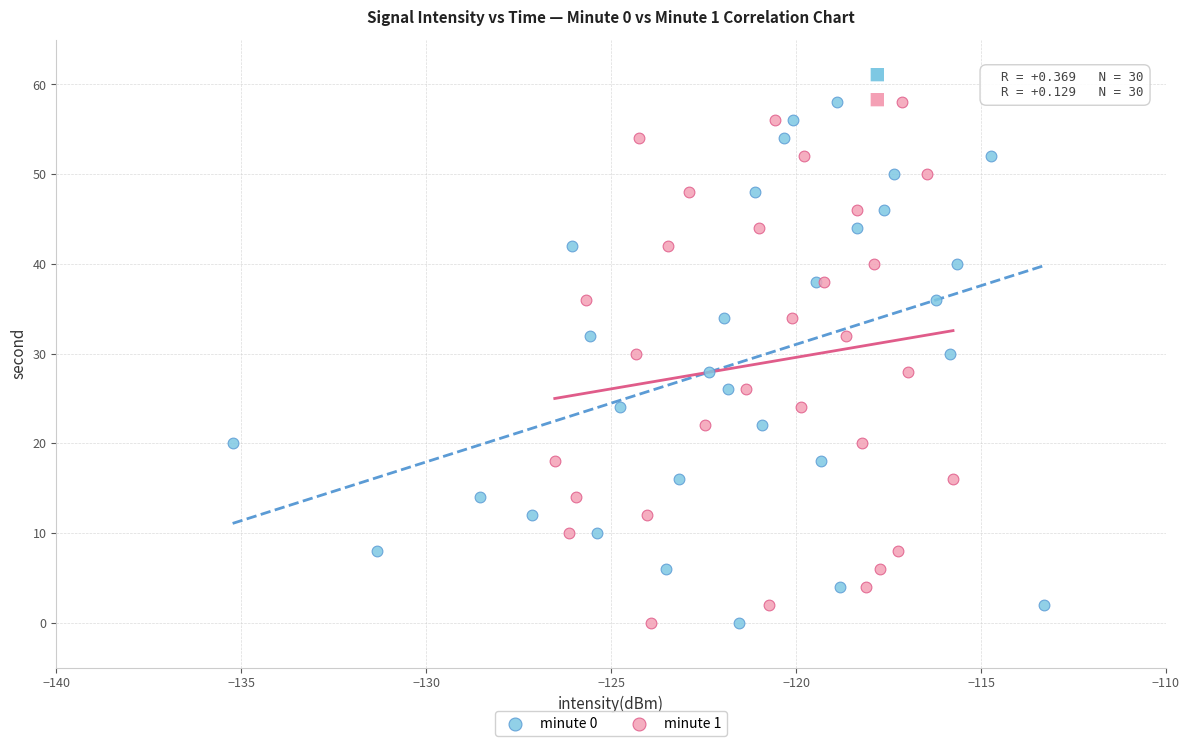

What are all the series names shown in the legend?

minute 0, minute 1